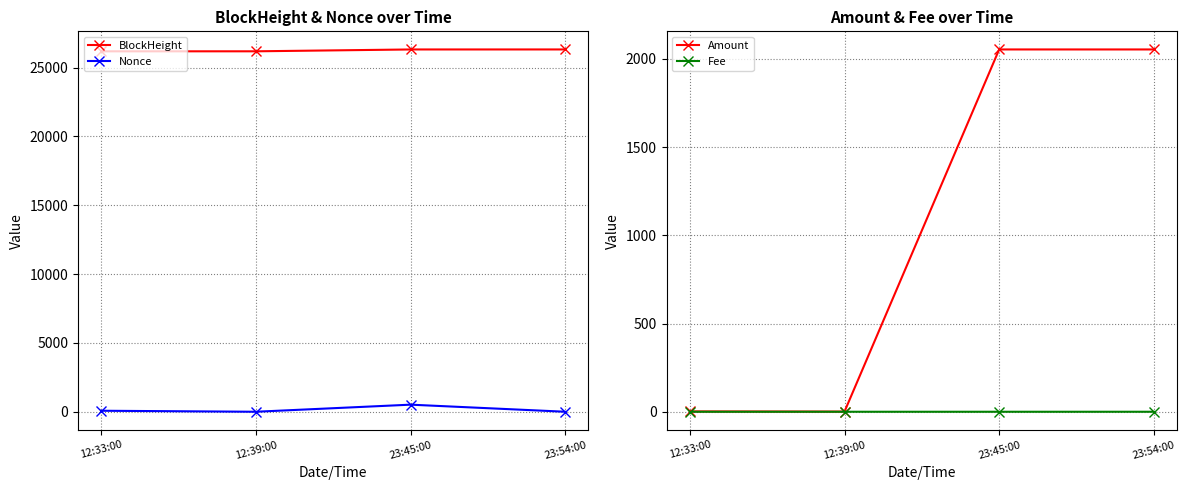

Where is Fee nearest to the value 0?

12:33:00